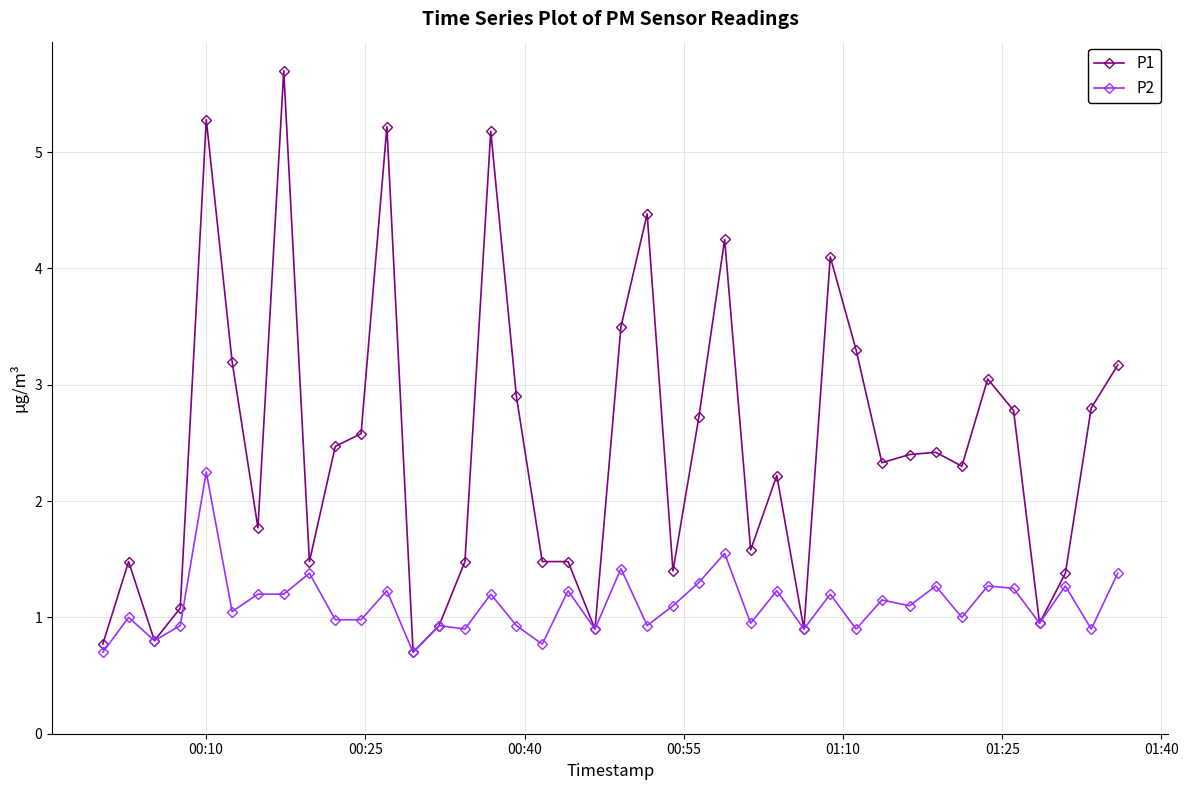

At how many categories does at least one series exceed 3?

12